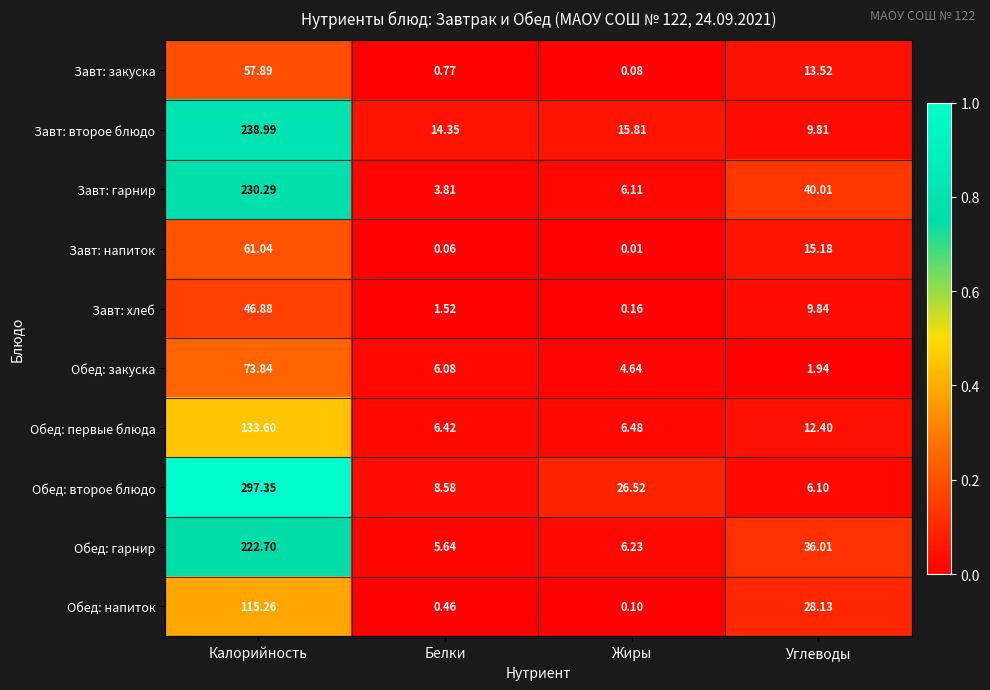

At which label does Завт: закуска first exceed 13?

Калорийность